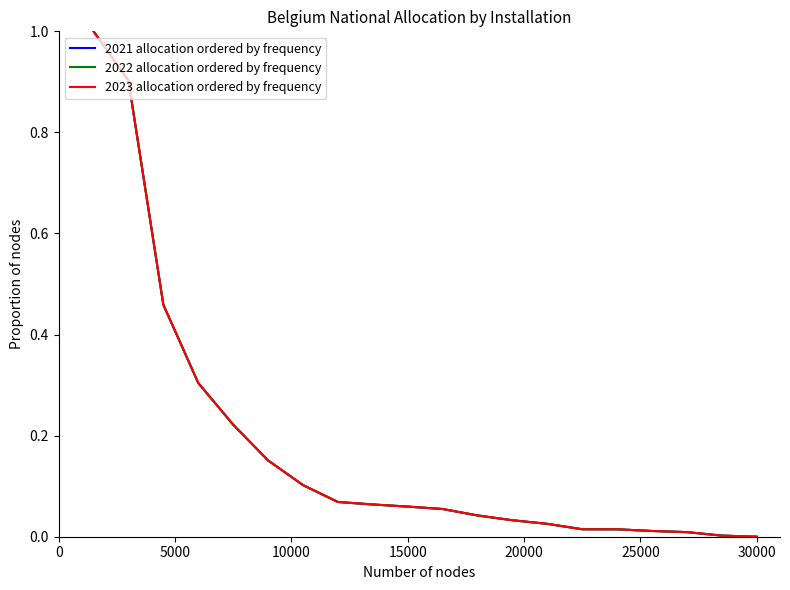

Does the chart display data point markers on the line(s)?

No